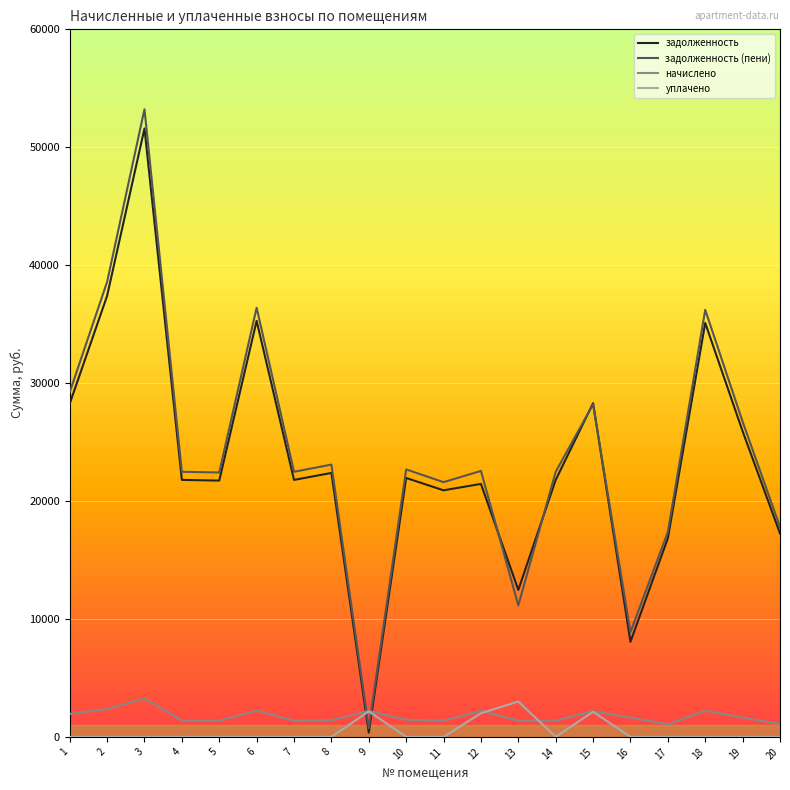

What is the difference between the highest and lowest values at 15?

26166.2